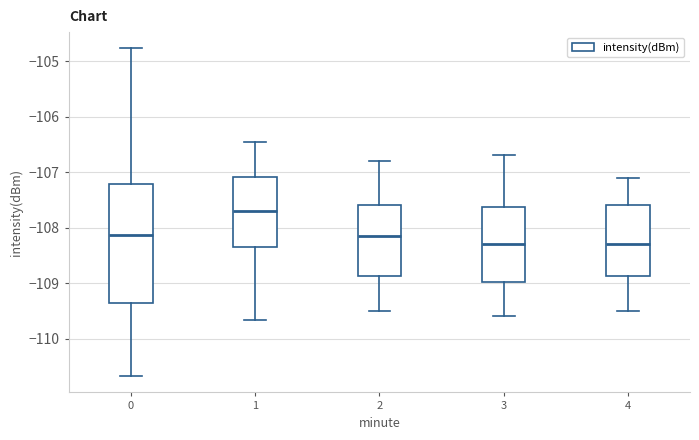

Where is the upper edge of the box at x = 2 on the y-axis? The values are not printed on the chart, so give them approximately, as read against the axis.

-107.6